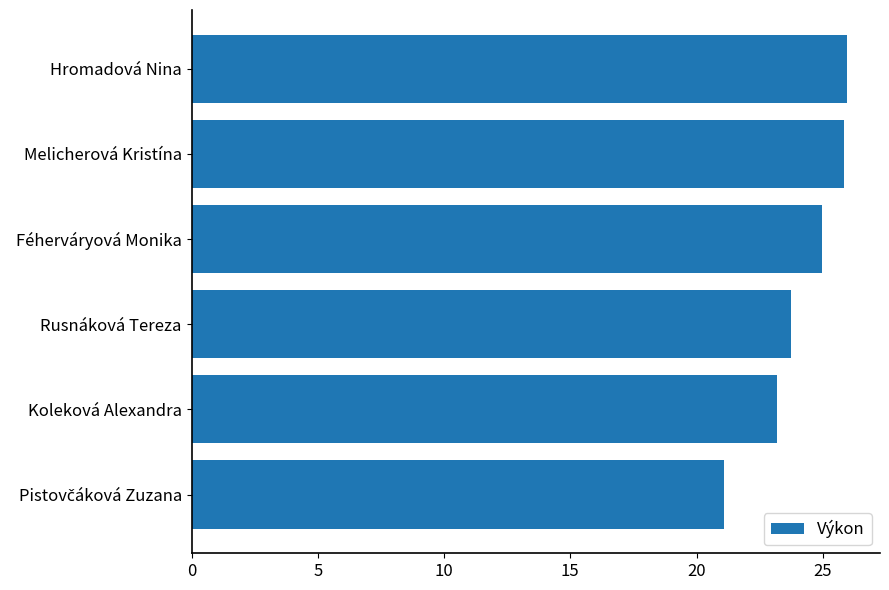

Is it true that the value at Rusnáková Tereza is 14.8?

False